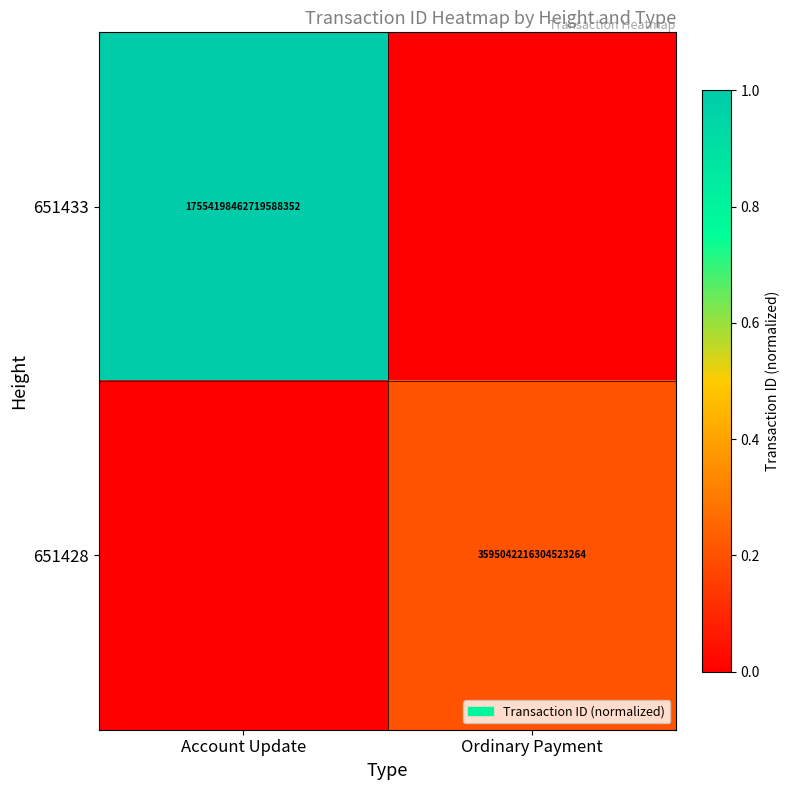

True or false: 651428 has a value of 5042013247495707648 at Ordinary Payment.

False